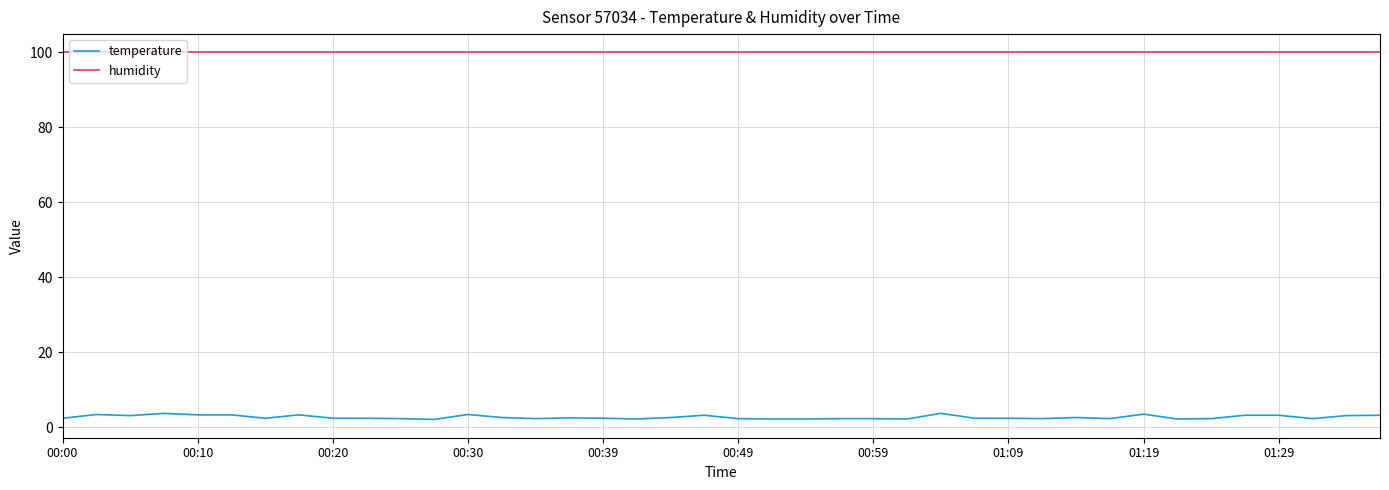

Which series has the largest range (max minus min)?

temperature